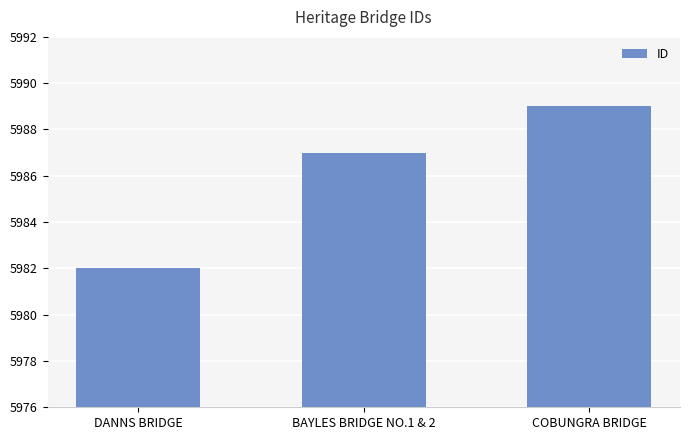

What is the label of the 1st bar from the left?

DANNS BRIDGE